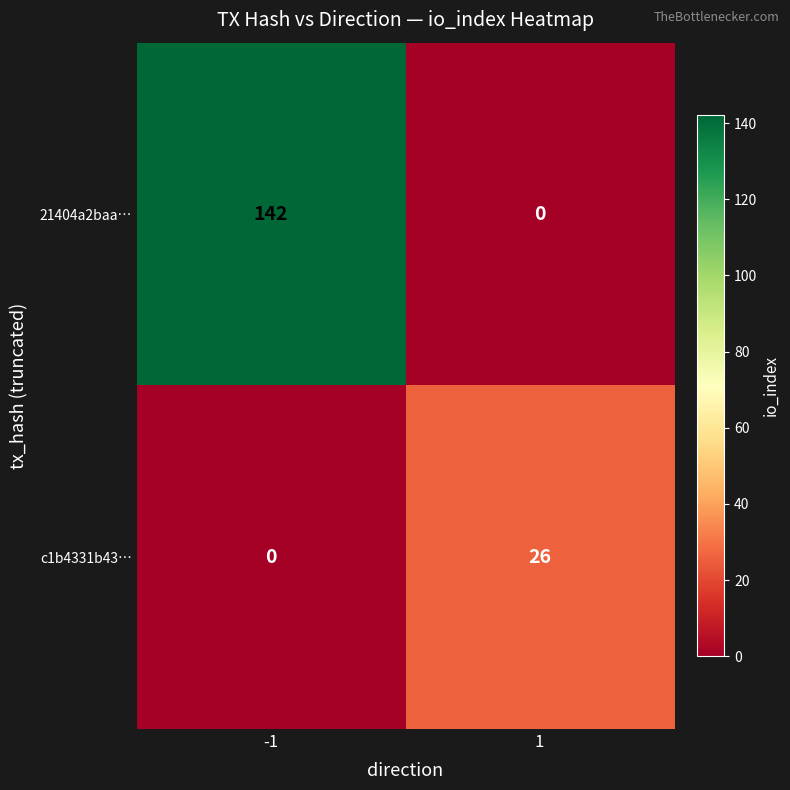

What is the maximum value shown in the chart?

142